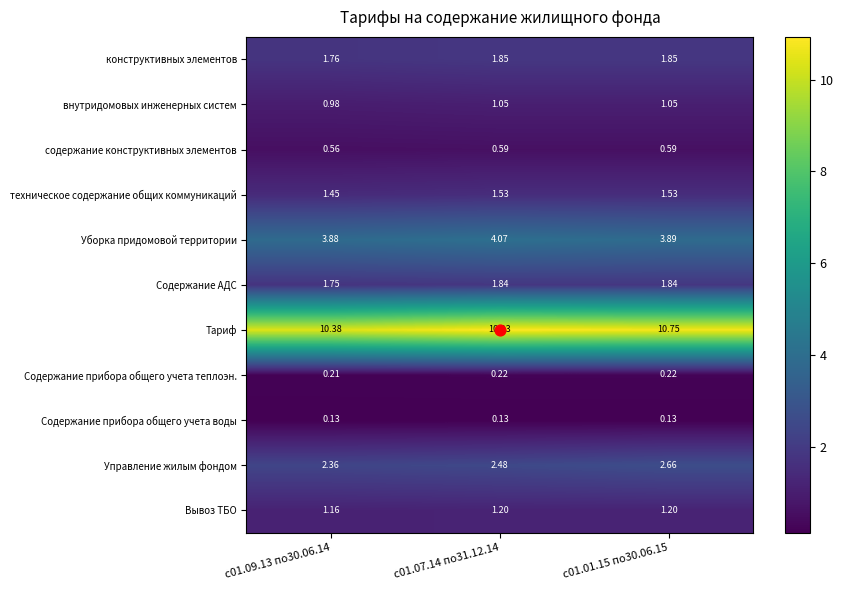

Which series has the widest spread of values?

Тариф